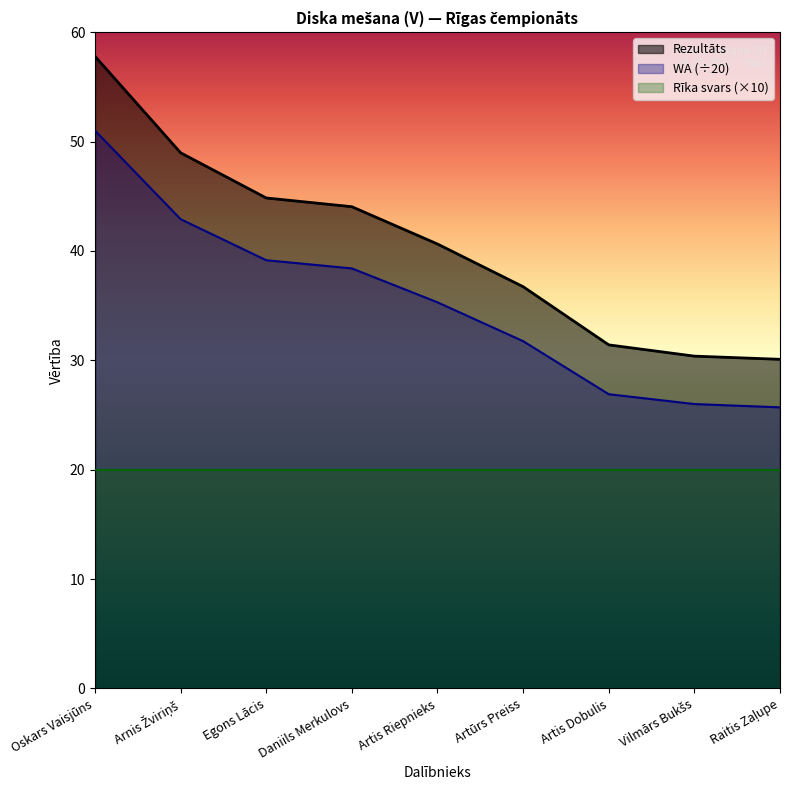

Which has a higher value, Egons Lācis or Raitis Zaļupe?

Egons Lācis